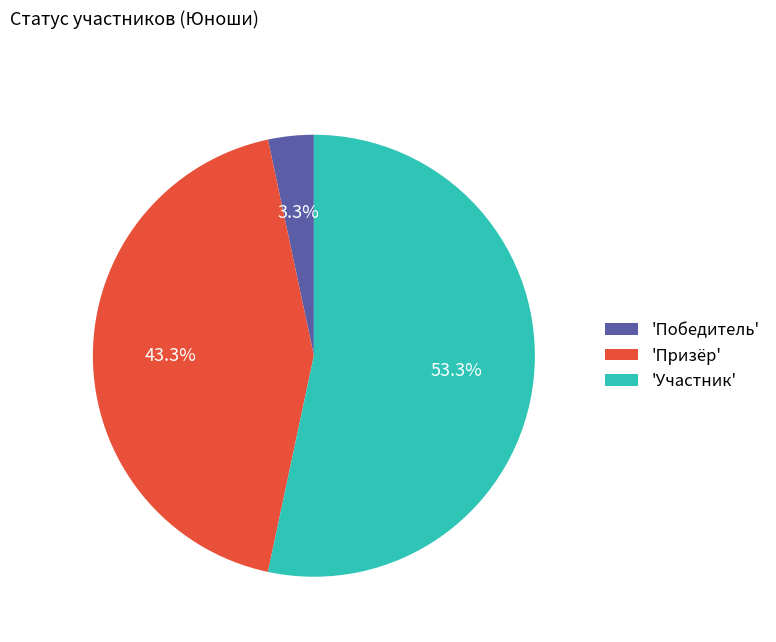

Which category accounts for the majority?

'Участник'